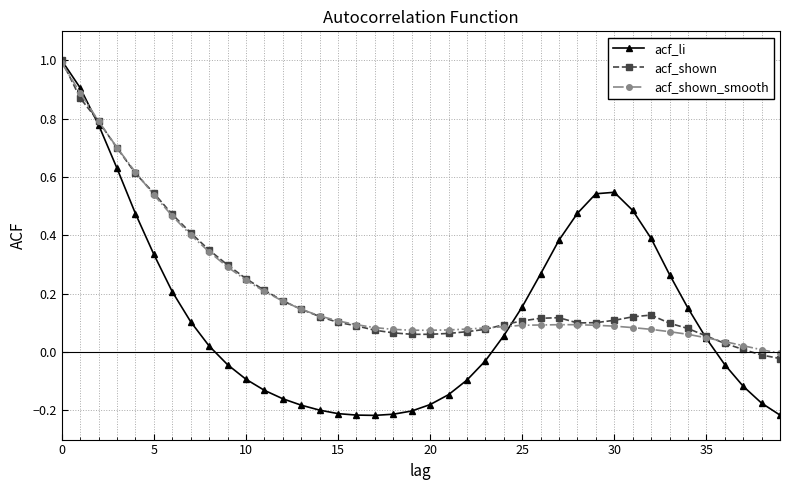

What is the highest value of the acf_shown series?

1.0